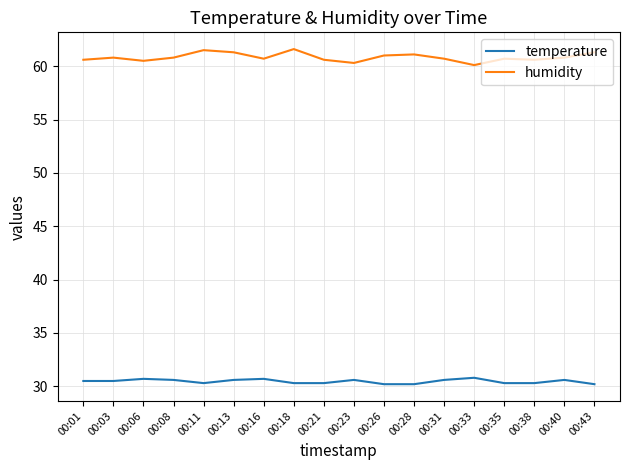

Is this an area chart (filled region under the line)?

No